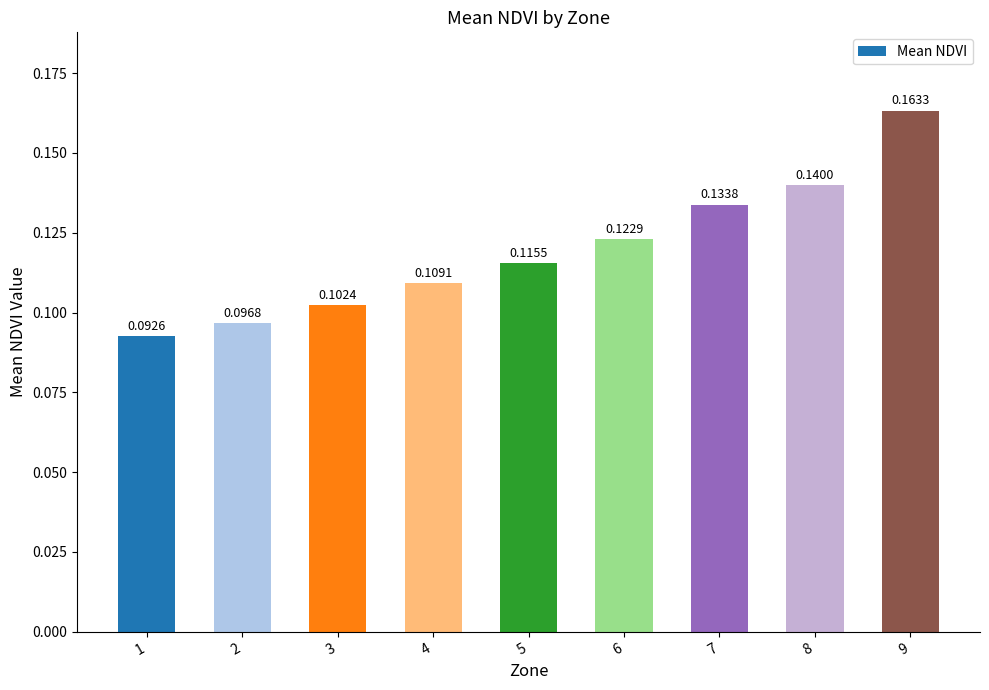

Rank the categories by value from lowest to highest.

1, 2, 3, 4, 5, 6, 7, 8, 9